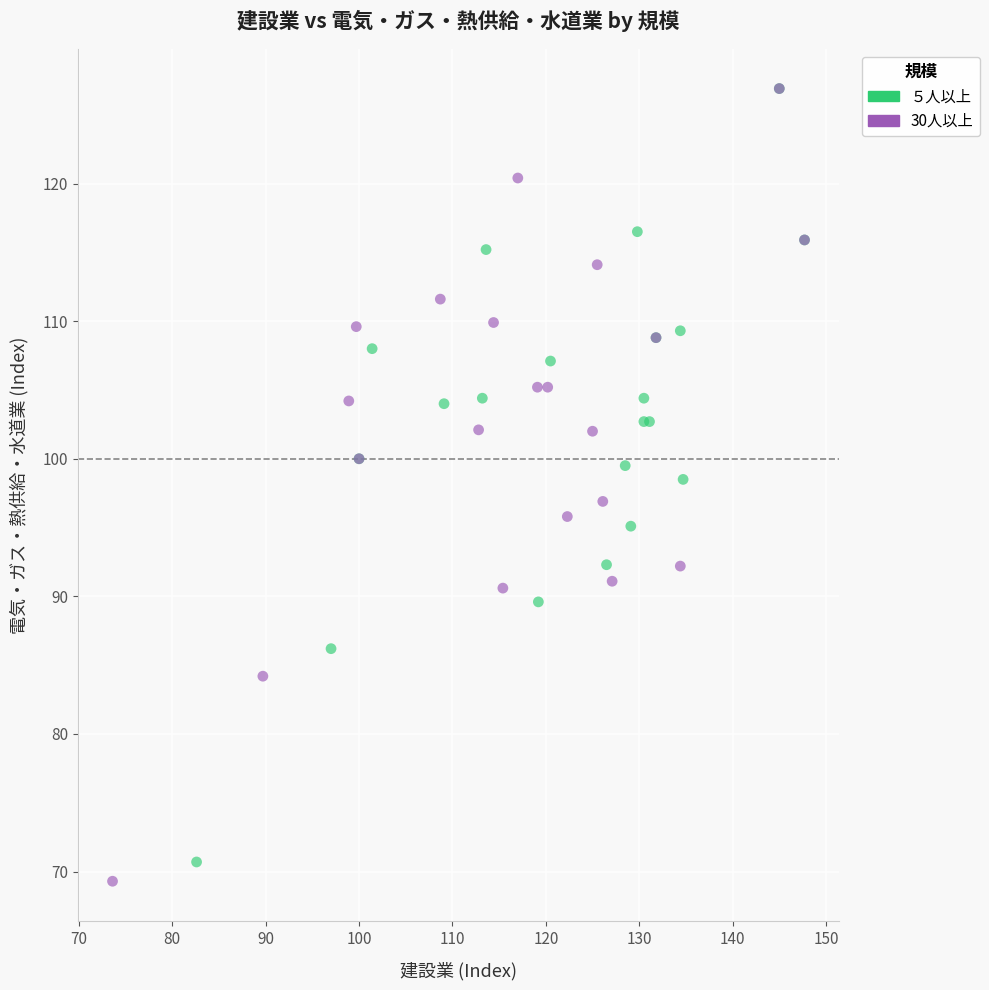

What are all the series names shown in the legend?

５人以上, 30人以上